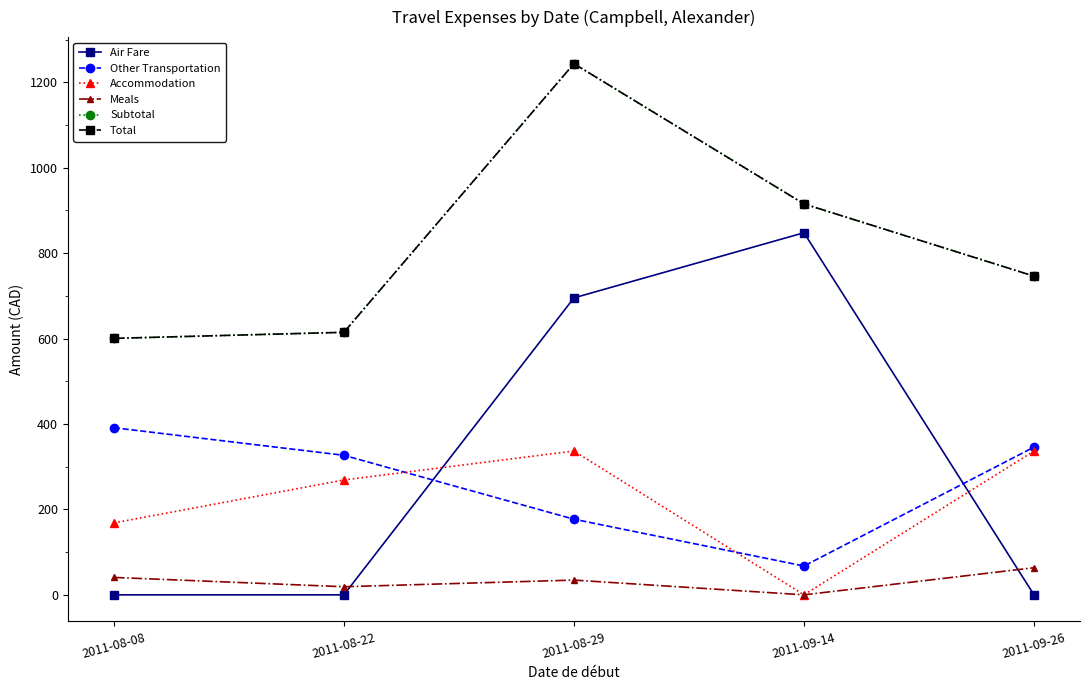

Does the chart have visible grid lines?

No